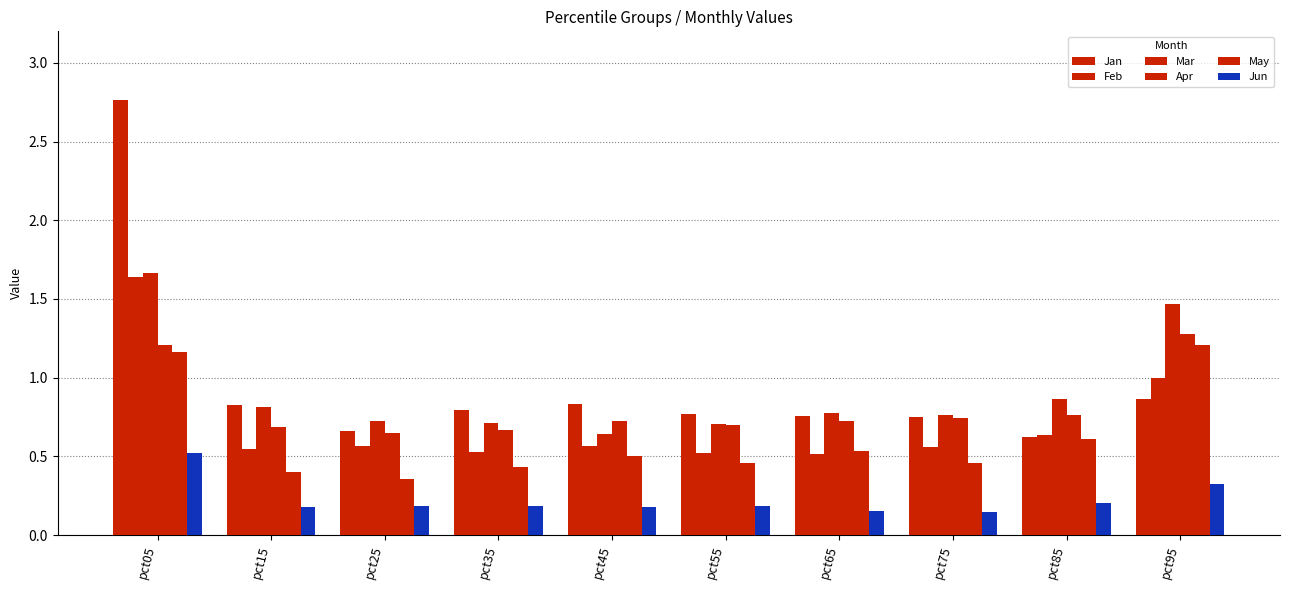

How many series are shown in this chart?

6